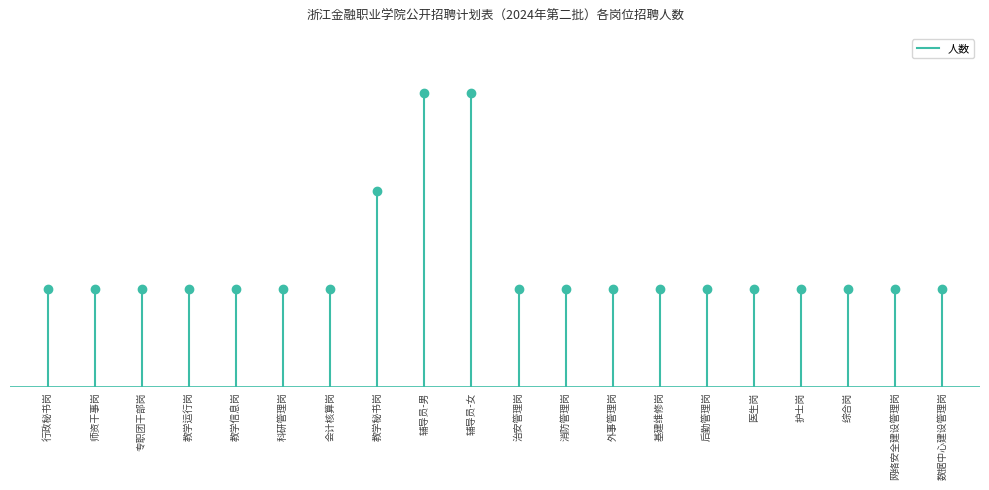

How many data points are less than 1?

1